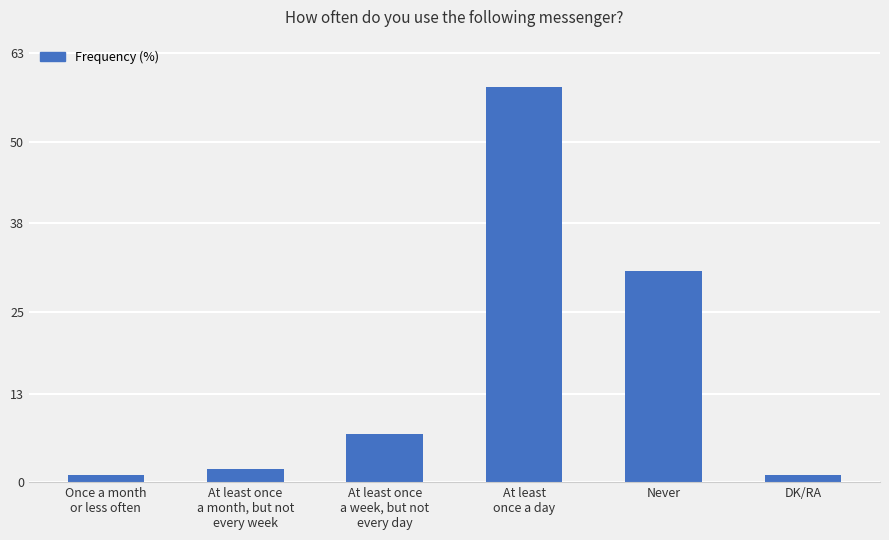

What is the greatest value displayed?

58